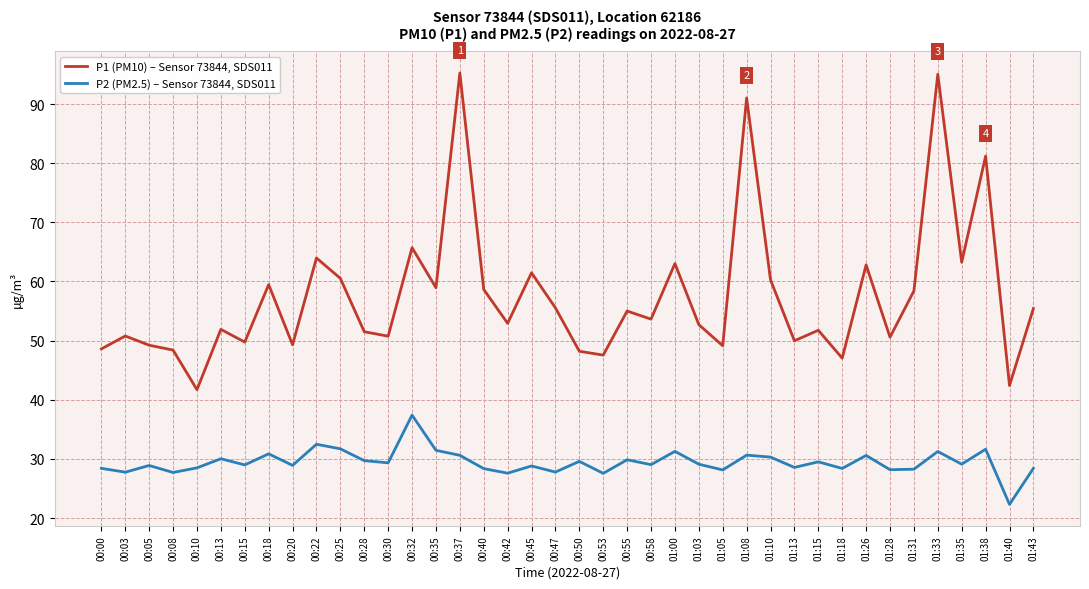

What is the minimum value for P2 (PM2.5) – Sensor 73844, SDS011?

22.3